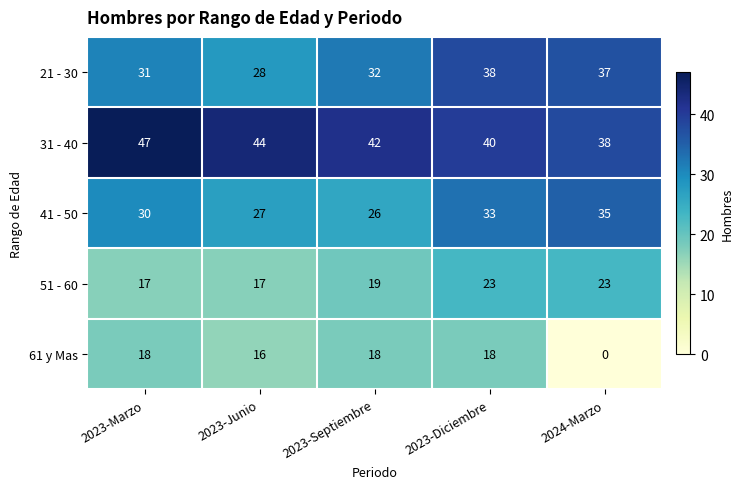

Rank the series at 2024-Marzo from highest to lowest value.

31 - 40, 21 - 30, 41 - 50, 51 - 60, 61 y Mas